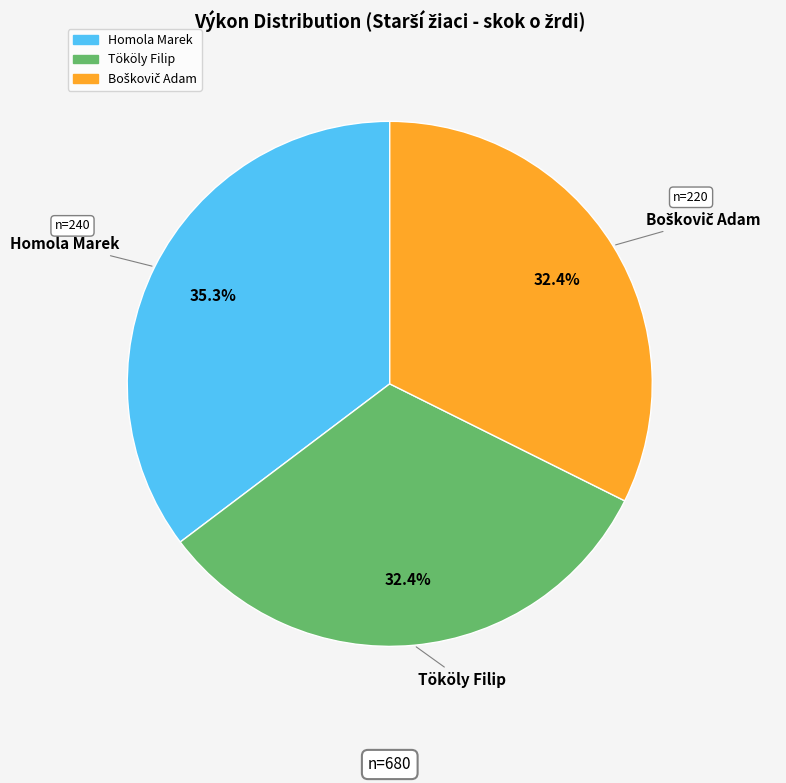

How much of the chart is everything except Tököly Filip?

67.6%